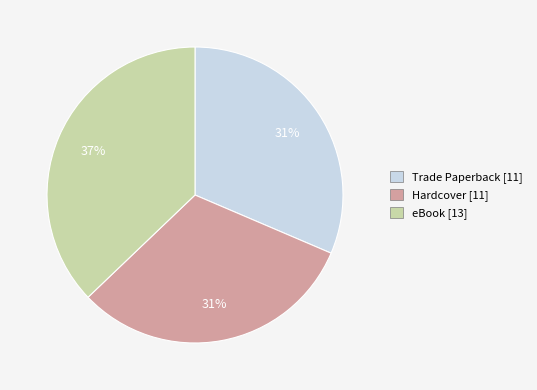

How many segments does this pie chart have?

3